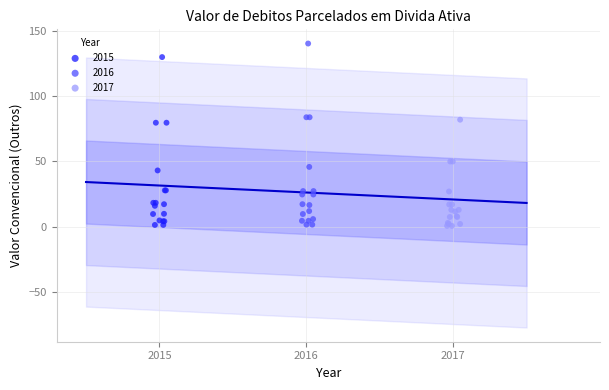

Which series contains the highest Y value?

2016